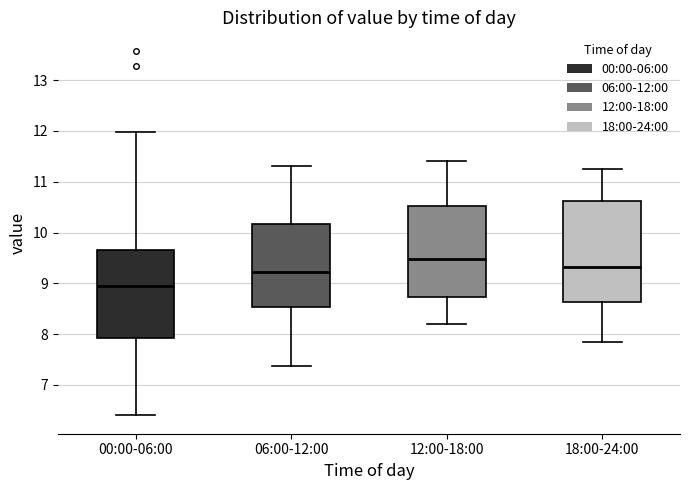

Reading left to right, transcribe this box plot: for each box, give where its median line is, the range the box spans, and where its two whiskers end, as read against the y-axis. The values are not printed on the chart, so give them approximately, as read against the axis.

00:00-06:00: median 8.9, box 7.9 to 9.7, whiskers 6.4 to 12.0
06:00-12:00: median 9.2, box 8.5 to 10.2, whiskers 7.4 to 11.3
12:00-18:00: median 9.5, box 8.7 to 10.5, whiskers 8.2 to 11.4
18:00-24:00: median 9.3, box 8.6 to 10.6, whiskers 7.9 to 11.3